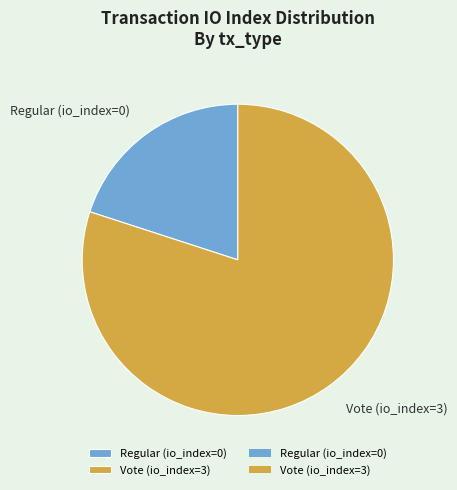

How many segments does this pie chart have?

2